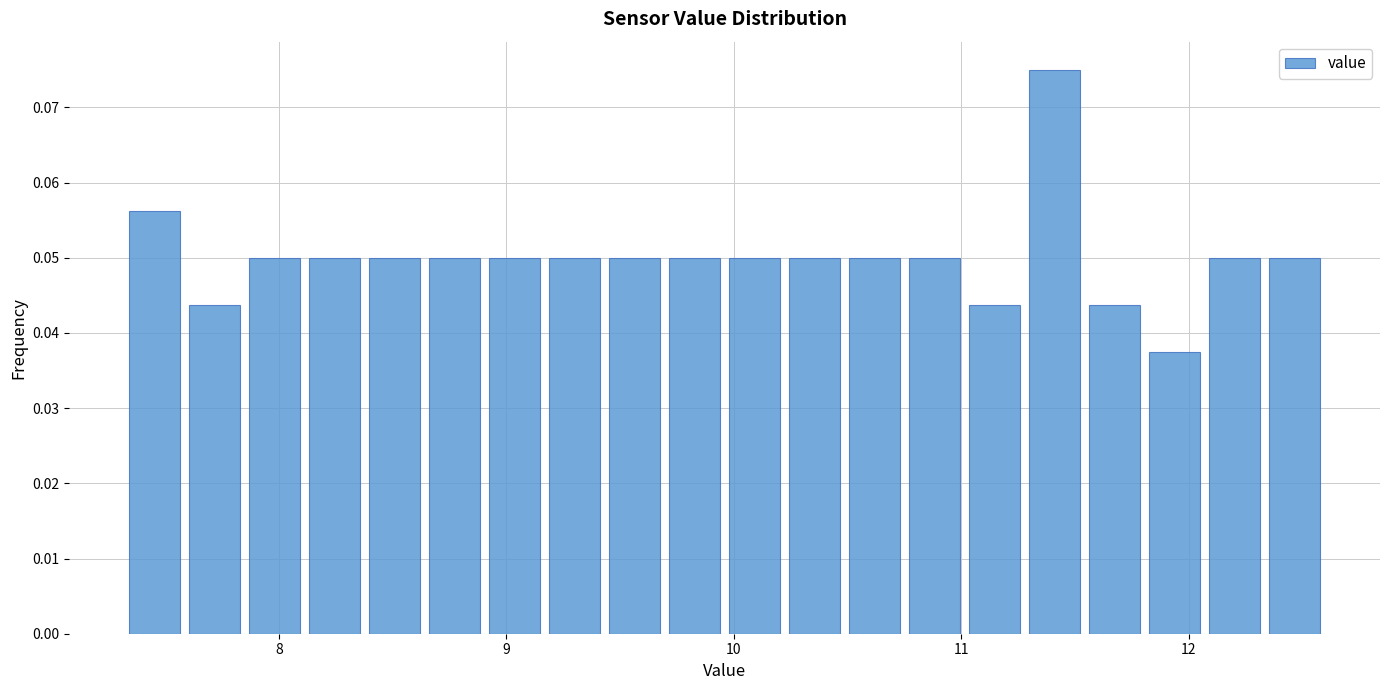

Read against the x-axis, roughly where is the centre of the tallest bar?

11.4